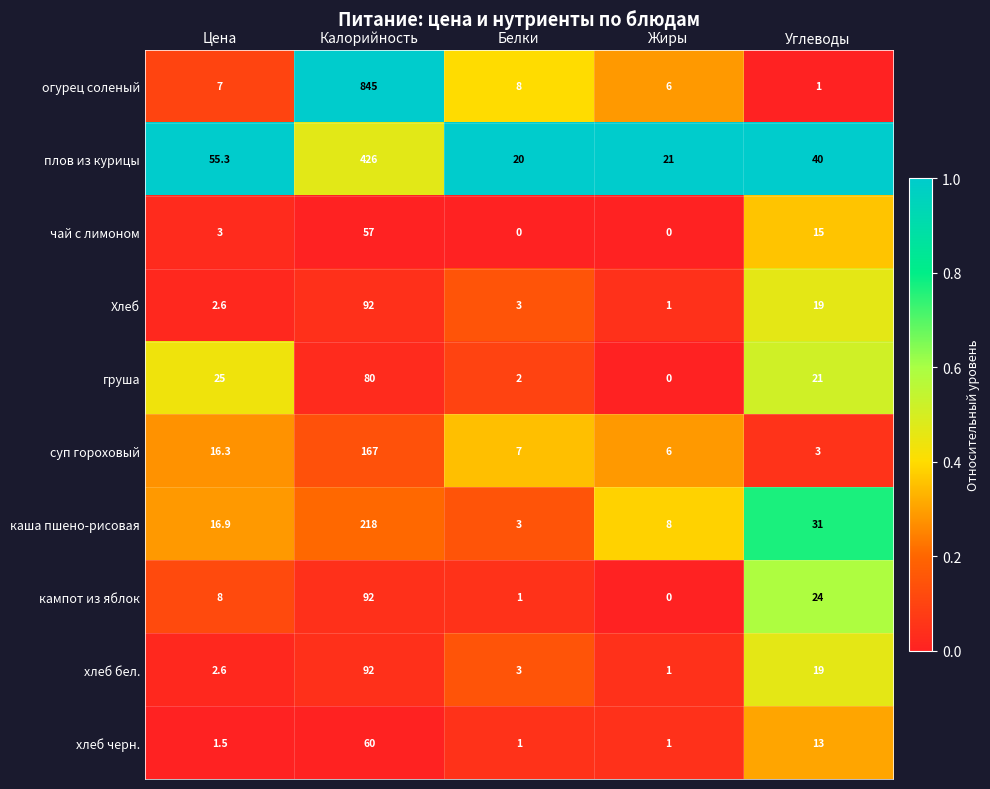

What is the difference between the maximum and minimum values in the каша пшено-рисовая series?

215.0